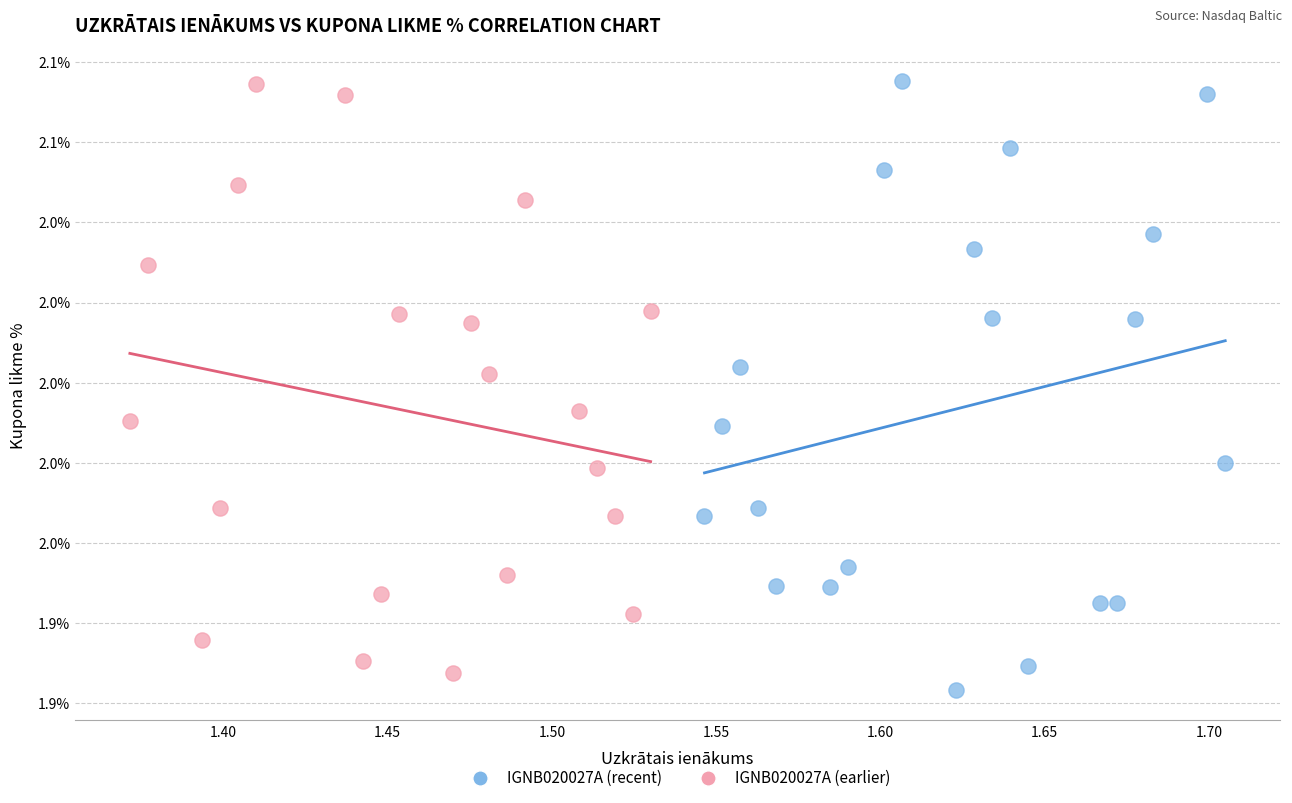

What are all the series names shown in the legend?

IGNB020027A (recent), IGNB020027A (earlier)